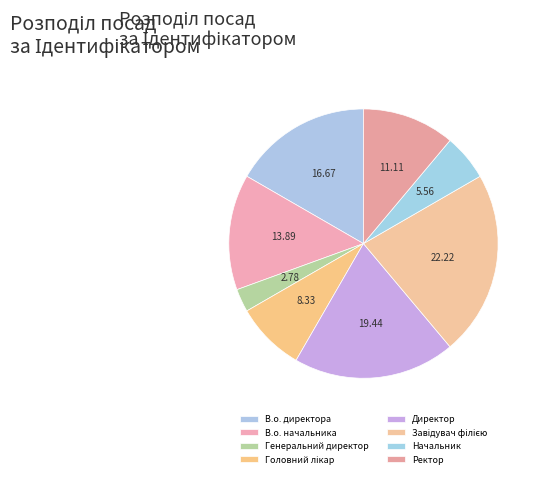

Which slice is the smallest?

Генеральний директор